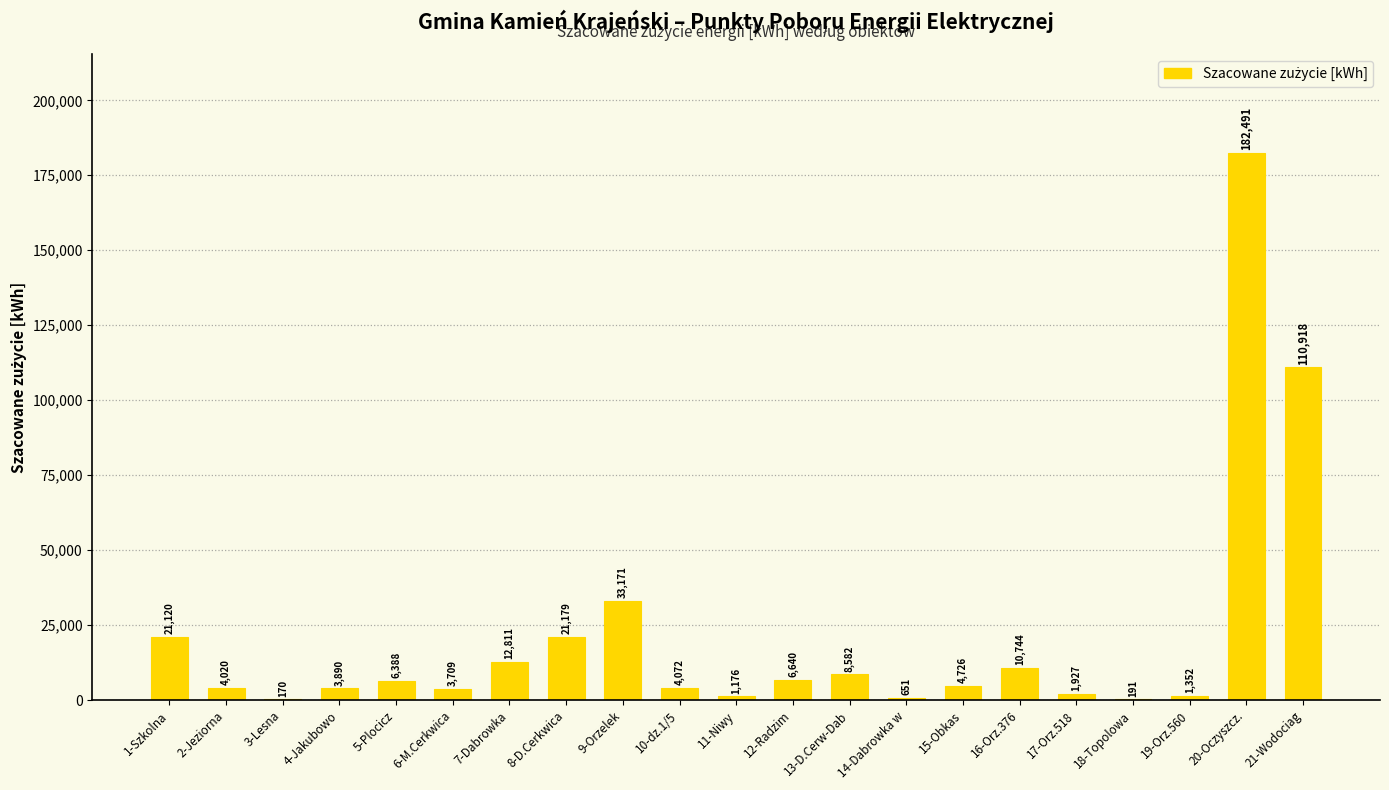

Count the number of data series in this chart.

1